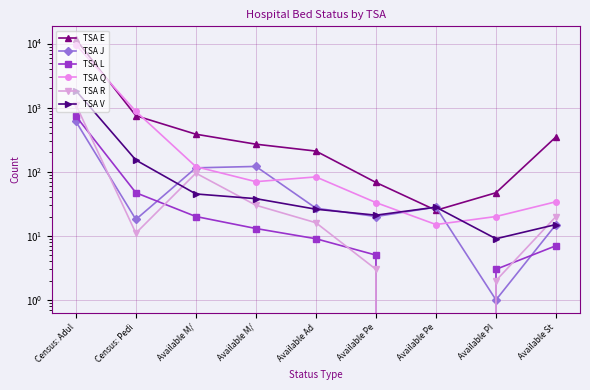

Which has a higher value, Available PI or Available M/?

Available M/